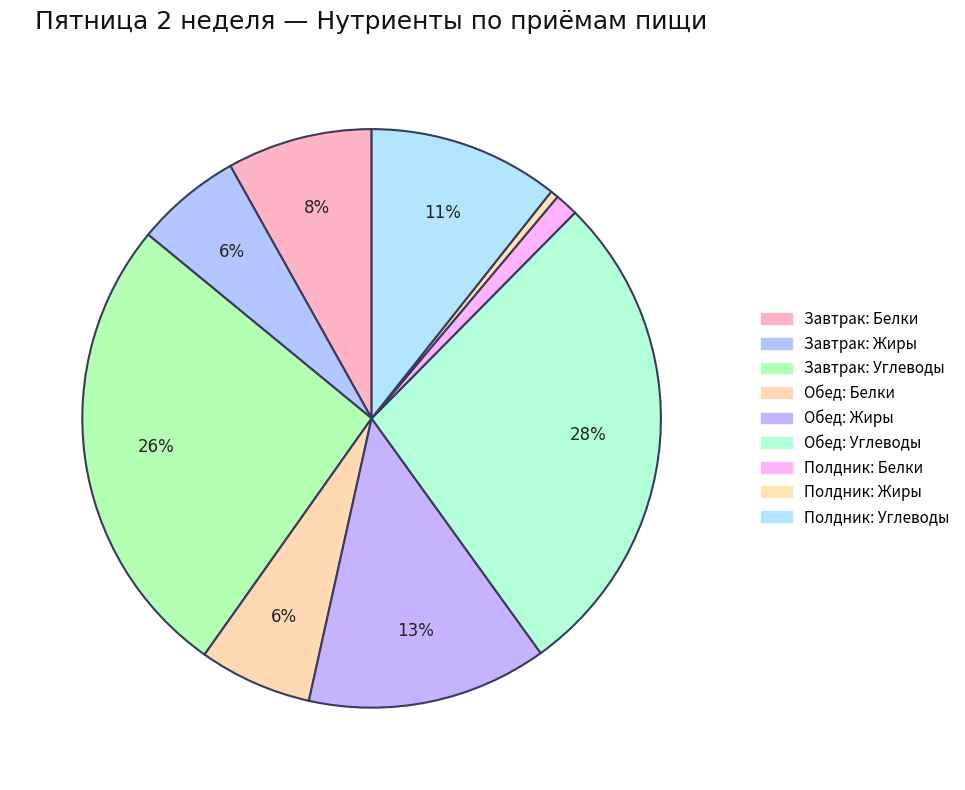

How many slices are in this pie chart?

9